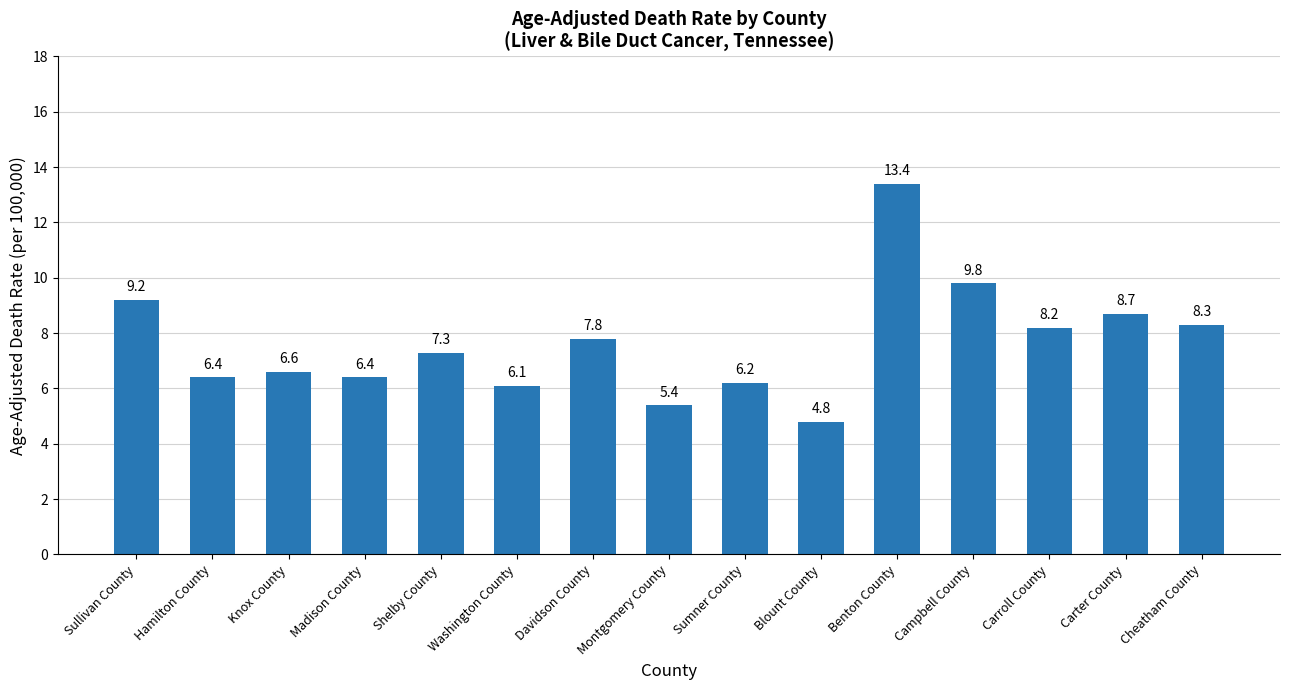

Read the value at Madison County.

6.4